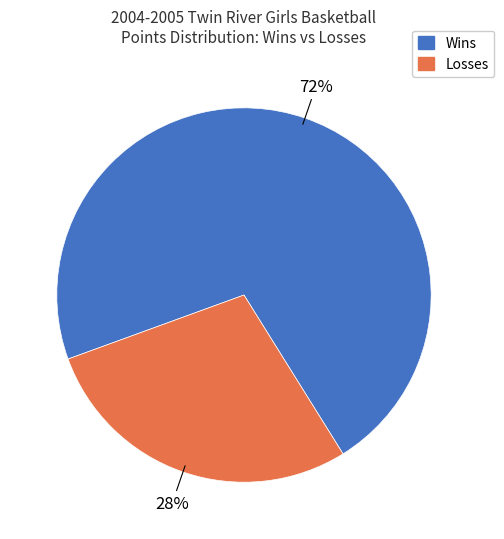

To the nearest percent, what is the average slice percentage?

50%